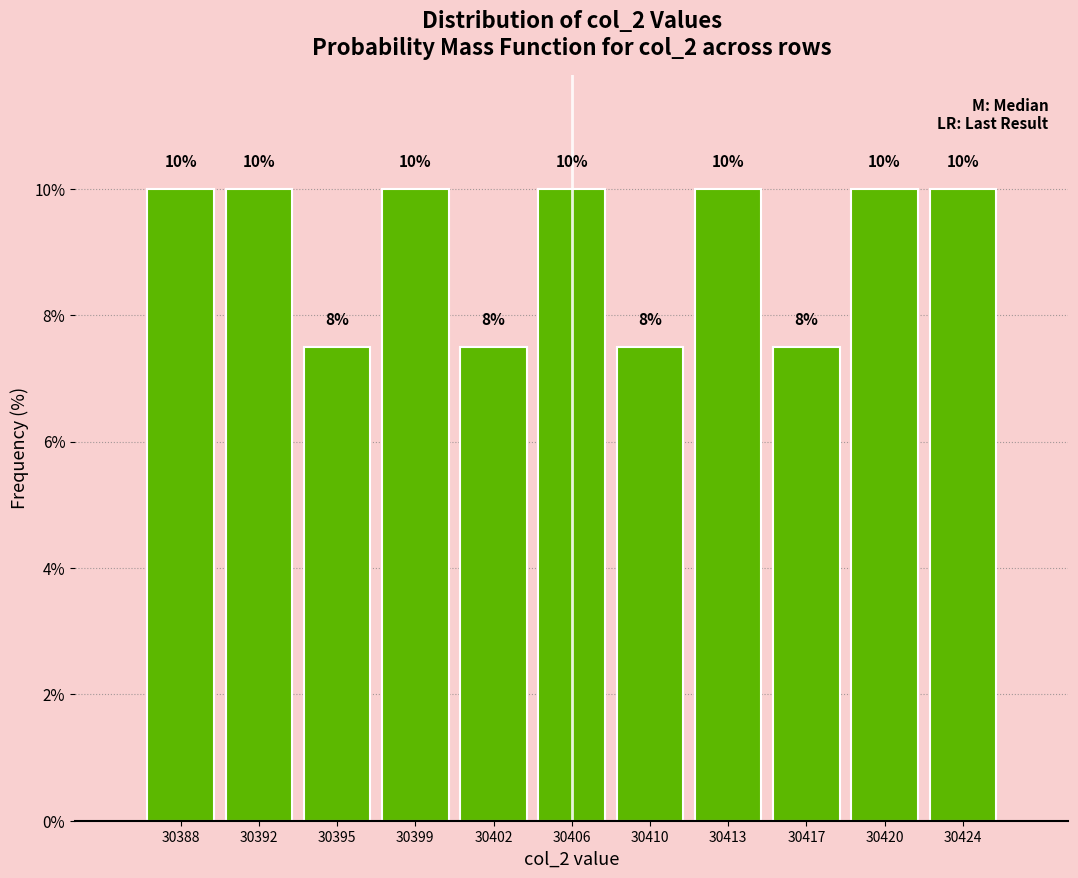

Is it true that the value at 30399 is 10.0?

True